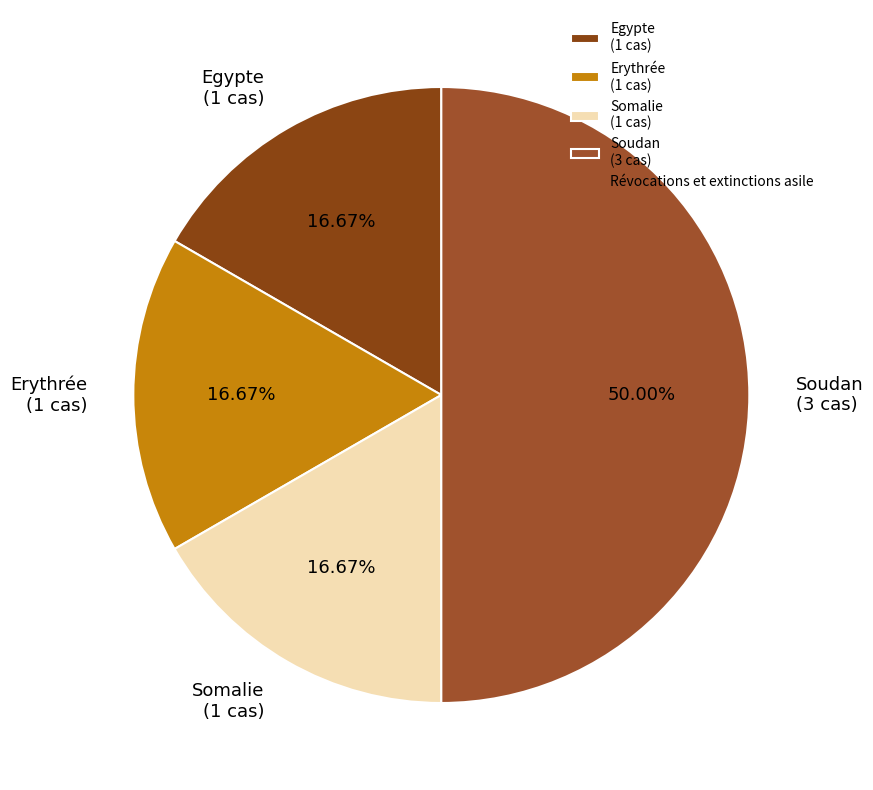

True or false: Soudan accounts for 50% of the total.

True